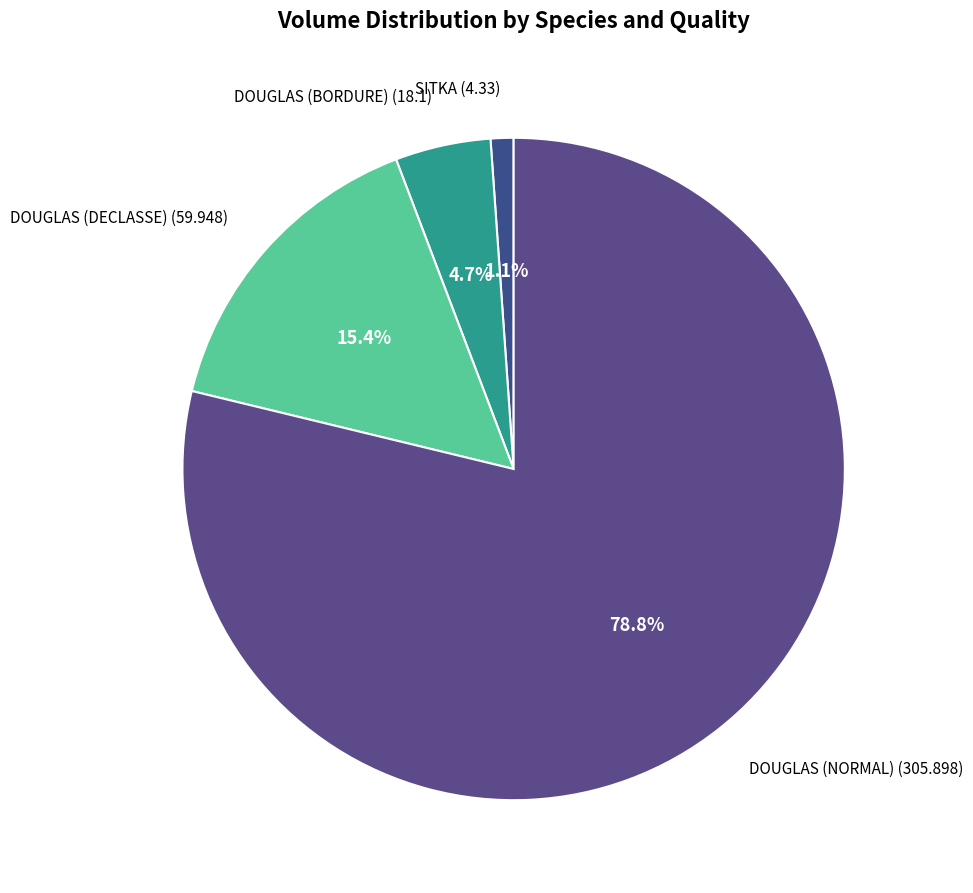

To the nearest percent, what is the average slice percentage?

25%